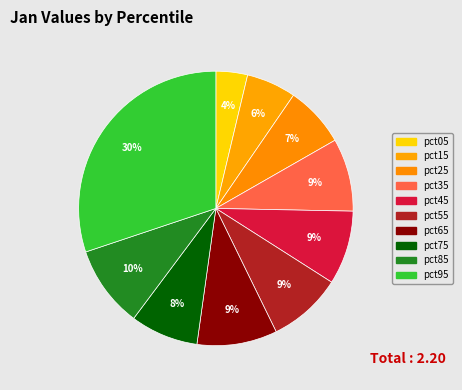

How many segments does this pie chart have?

10